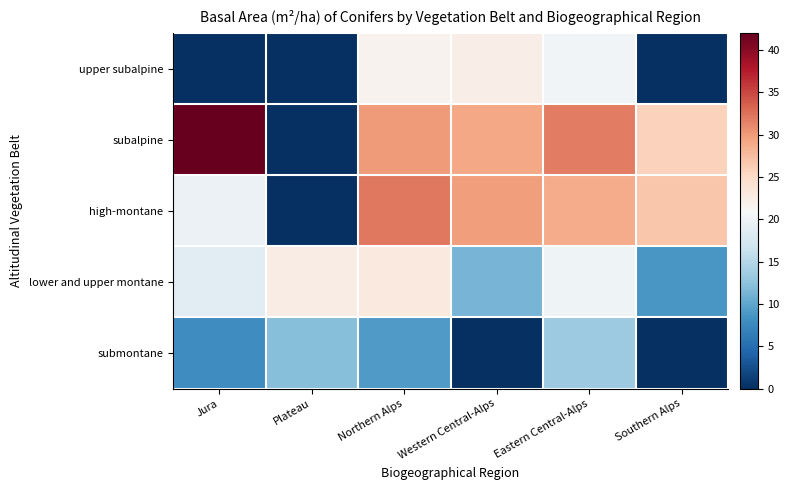

At how many categories does at least one series exceed 32?

1